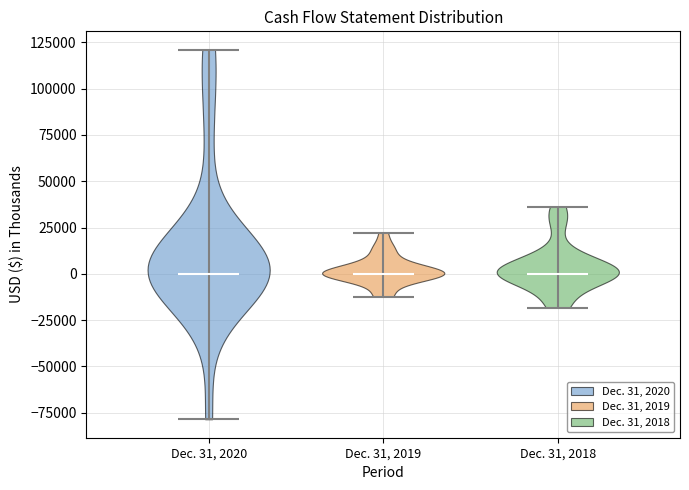

Reading left to right, read every violin against the y-axis: where its median line is, and the lowest and highest points it reaches. The values are not printed on the chart, so give them approximately, as read against the axis.

Dec. 31, 2020: median line 0, lowest point -80000, highest point 120000
Dec. 31, 2019: median line 0, lowest point -10000, highest point 20000
Dec. 31, 2018: median line 0, lowest point -20000, highest point 35000